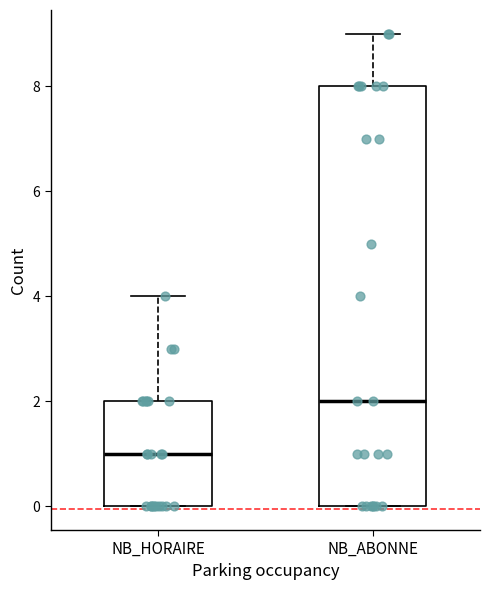

Reading left to right, read every box against the y-axis: the position of its median line, the range the box covers, and the ends of its whiskers. The values are not printed on the chart, so give them approximately, as read against the axis.

NB_HORAIRE: median 1, box 0 to 2, whiskers 0 to 4
NB_ABONNE: median 2, box 0 to 8, whiskers 0 to 9